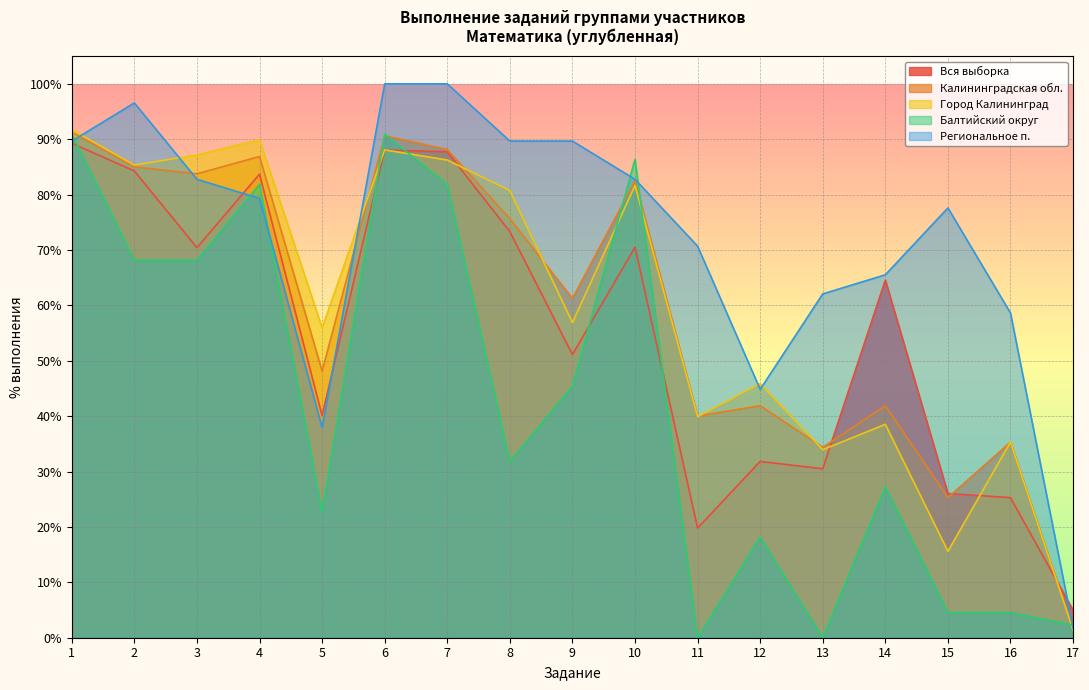

How many interior local valleys does the Региональное п. series have?

2